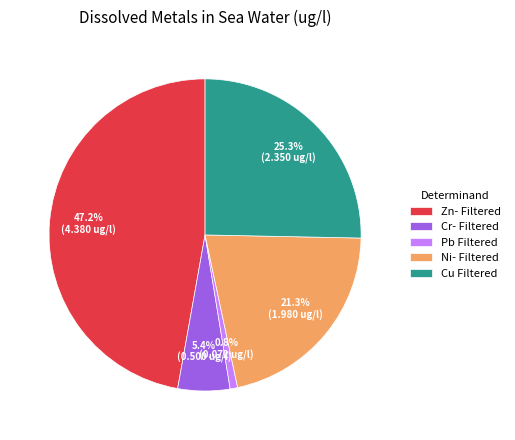

Is it true that Ni- Filtered is 13% of the pie?

False